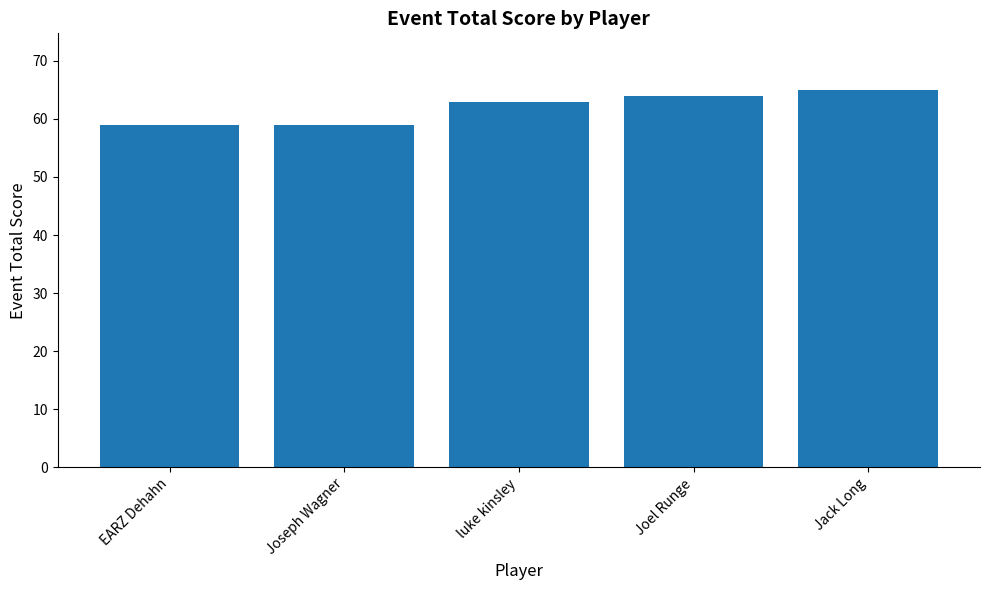

True or false: the data shows 63 at luke kinsley.

True